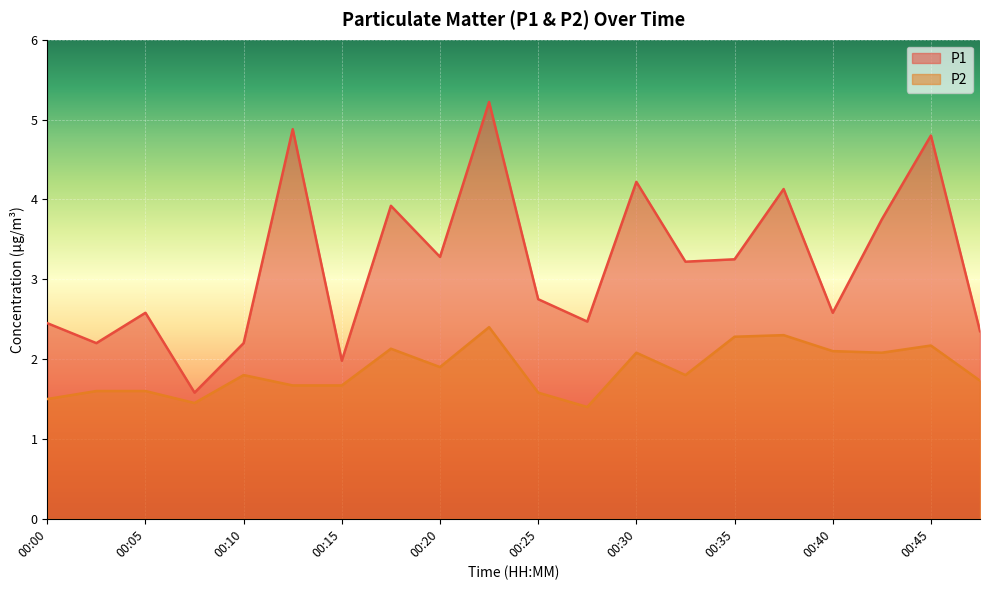

Reading left to right, what are all the values shown in this chart?

P1: 2.5	2.2	2.6	1.6	2.2	4.9	2.0	3.9	3.3	5.2	2.8	2.5	4.2	3.2	3.2	4.1	2.6	3.8	4.8	2.4
P2: 1.5	1.6	1.6	1.4	1.8	1.7	1.7	2.1	1.9	2.4	1.6	1.4	2.1	1.8	2.3	2.3	2.1	2.1	2.2	1.7